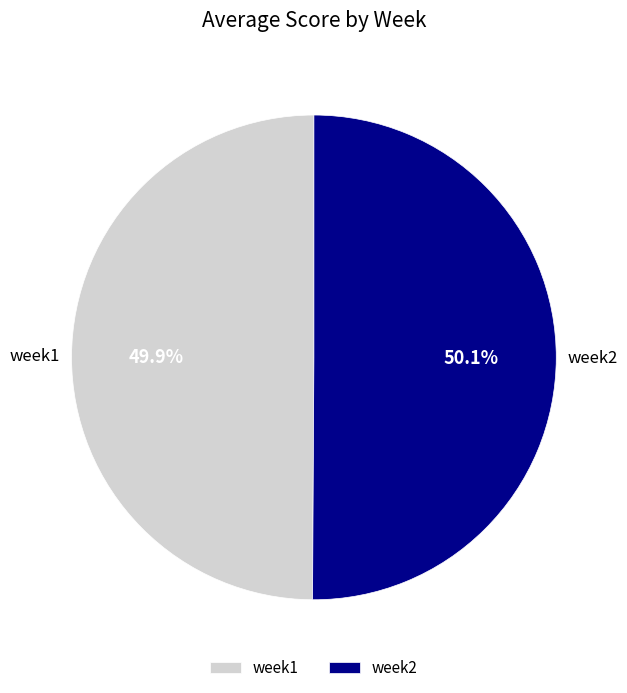

How many slices are in this pie chart?

2